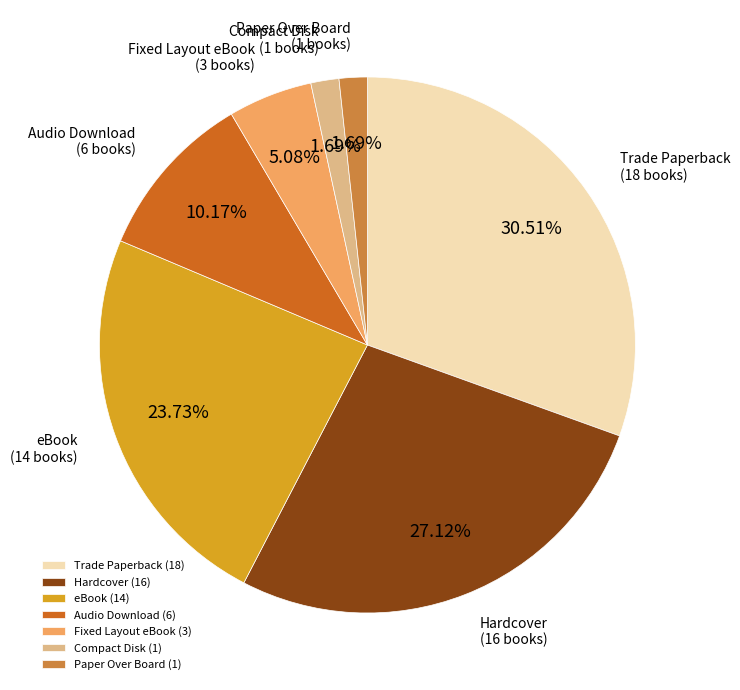

Do Trade Paperback and Audio Download together represent more than half of the pie?

No